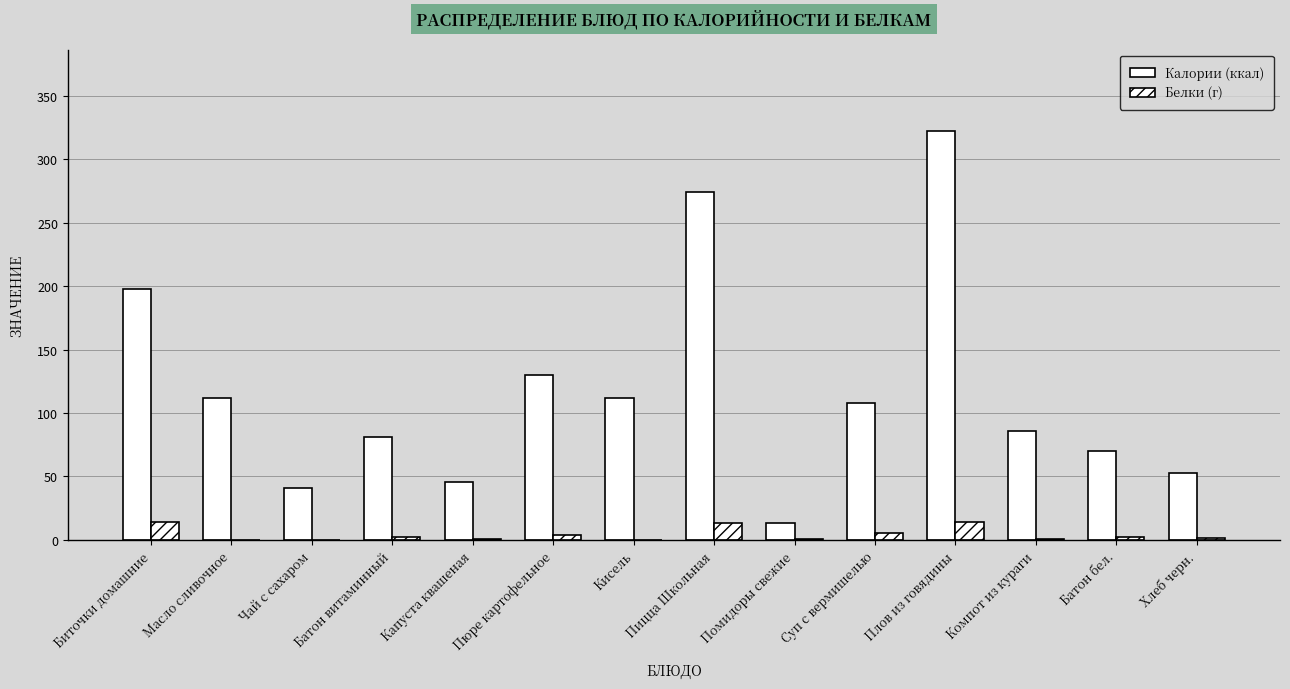

How many groups of bars are there?

14